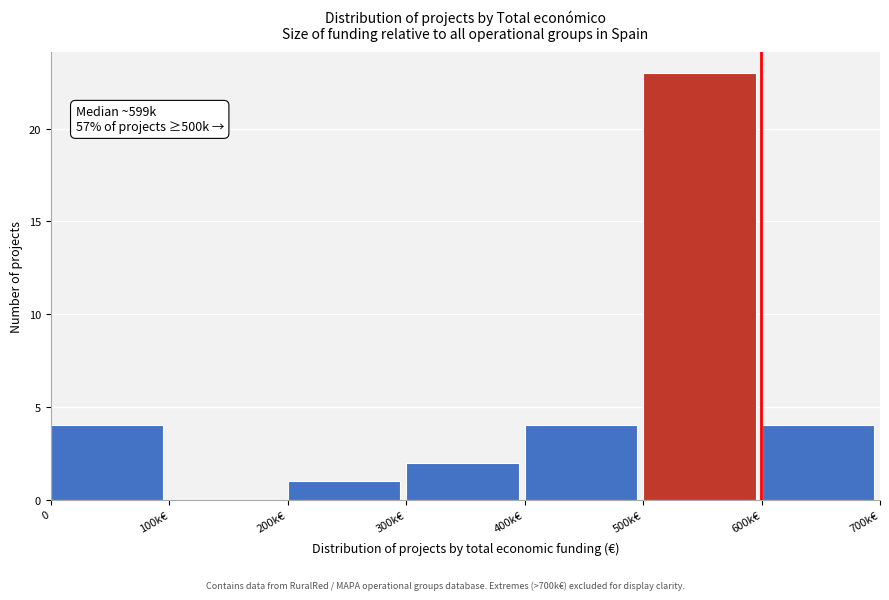

Reading left to right, extract all data points from this chart.

0=4	100k€=0	200k€=1	300k€=2	400k€=4	500k€=23	600k€=4